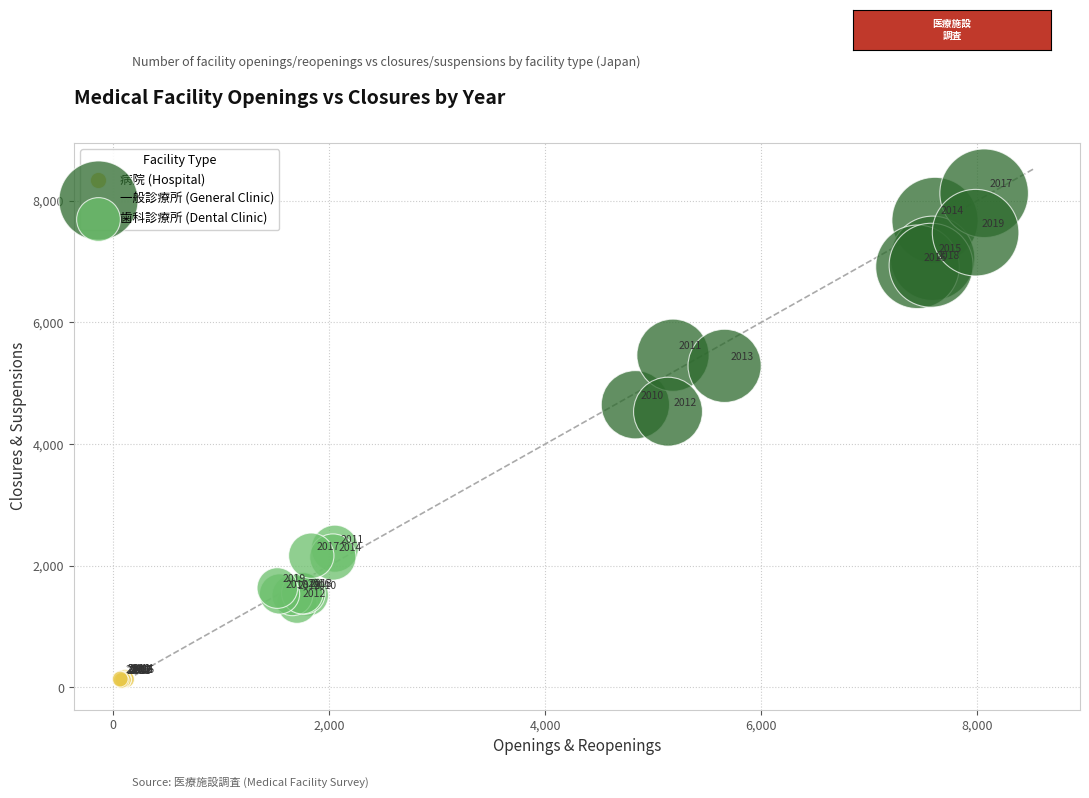

Which series has the largest Y range (max minus min)?

一般診療所 (General Clinic)